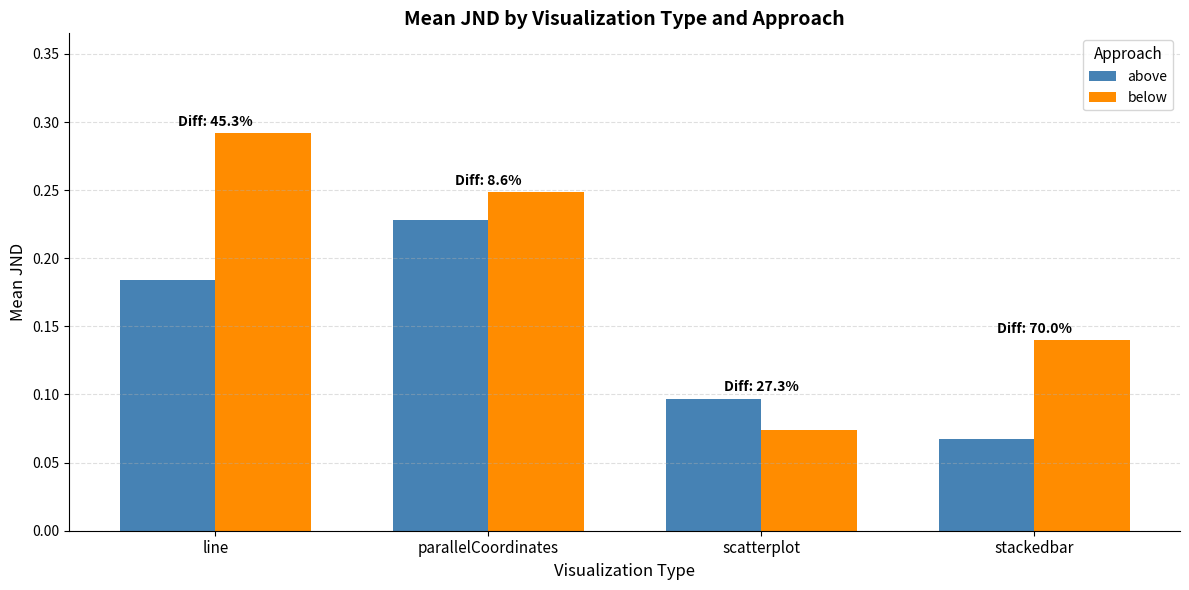

Is the value of below at scatterplot greater than the value of above at parallelCoordinates?

No